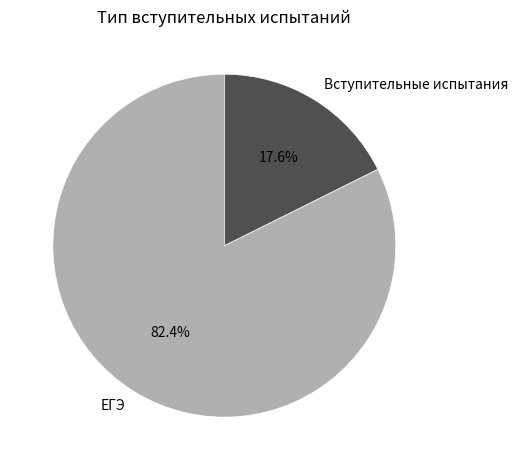

What is the smallest slice in the pie chart?

Вступительные испытания